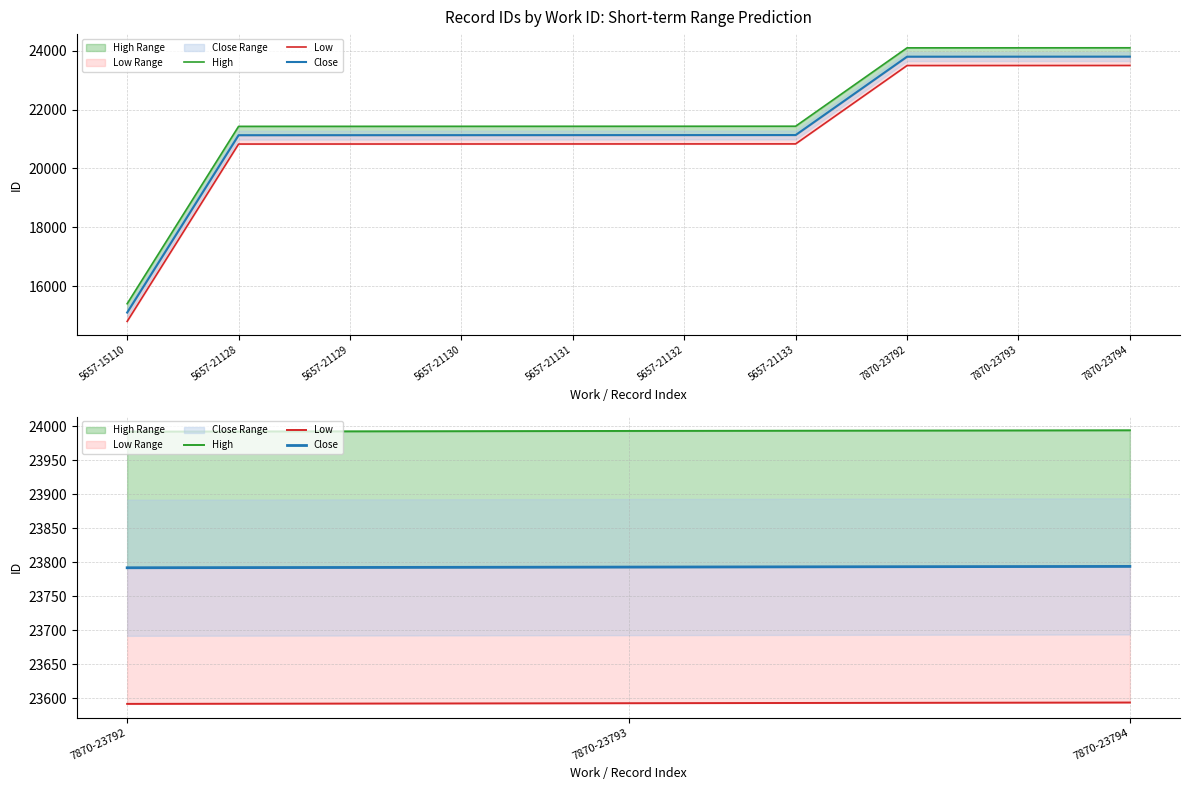

Count the Close values in the range 23792 to 23794.

3